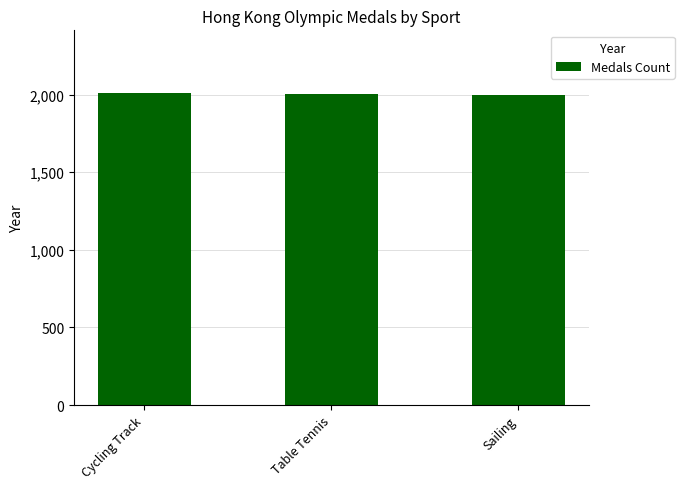

What is the change in value from Cycling Track to Table Tennis?

-8